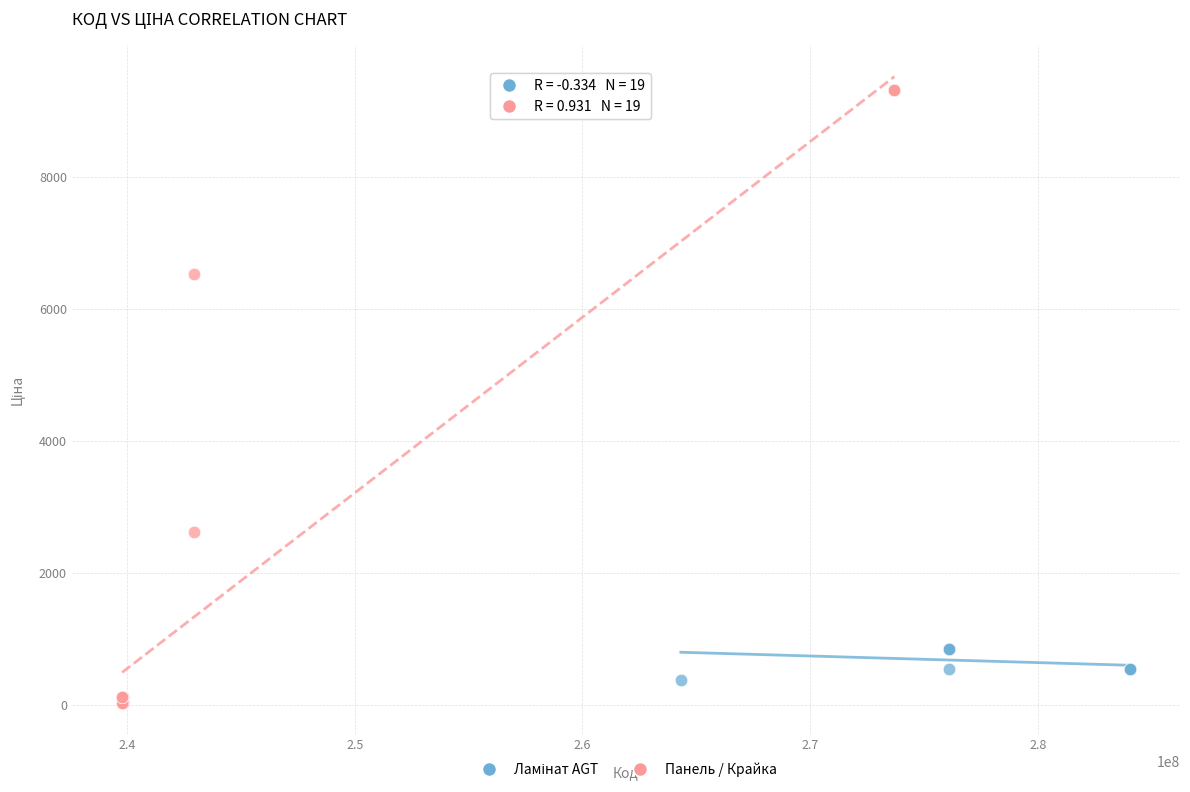

Which series has the largest Y range (max minus min)?

Панель / Крайка